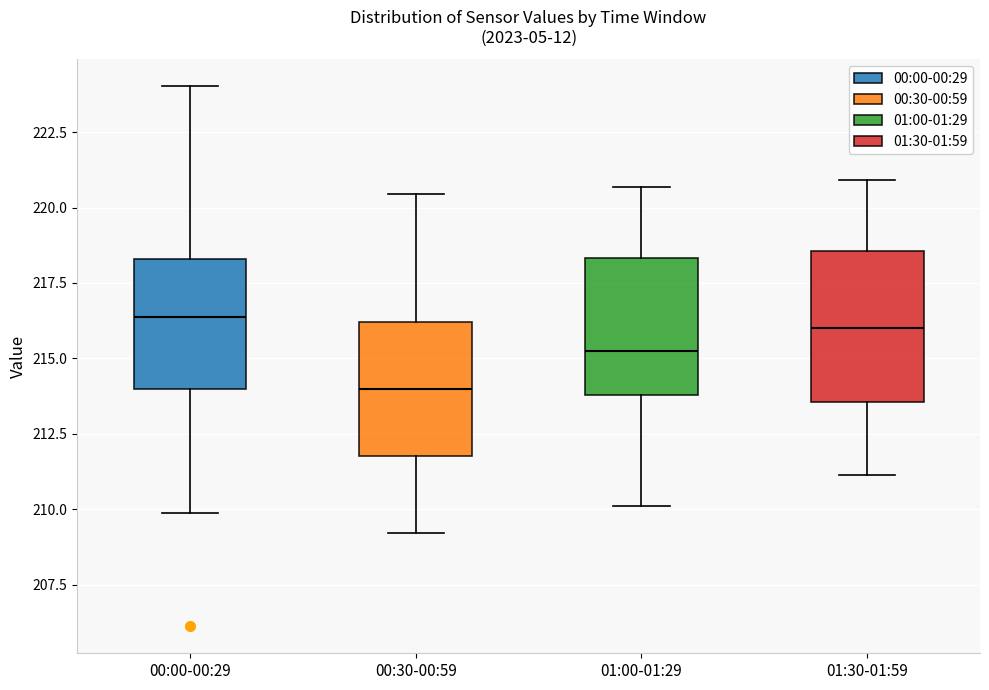

Reading left to right, transcribe this box plot: for each box, give where its median line is, the range the box spans, and where its two whiskers end, as read against the y-axis. The values are not printed on the chart, so give them approximately, as read against the axis.

00:00-00:29: median 216.5, box 214.0 to 218.5, whiskers 210.0 to 224.0
00:30-00:59: median 214.0, box 212.0 to 216.0, whiskers 209.0 to 220.5
01:00-01:29: median 215.0, box 214.0 to 218.5, whiskers 210.0 to 220.5
01:30-01:59: median 216.0, box 213.5 to 218.5, whiskers 211.0 to 221.0